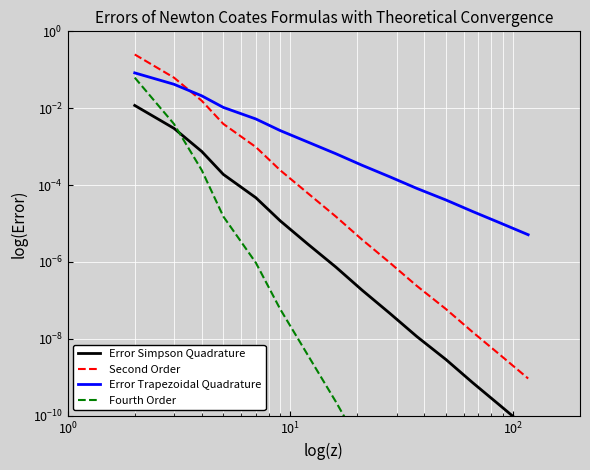

List the series in order of their overall mean, lowest first.

Error Simpson Quadrature, Fourth Order, Error Trapezoidal Quadrature, Second Order